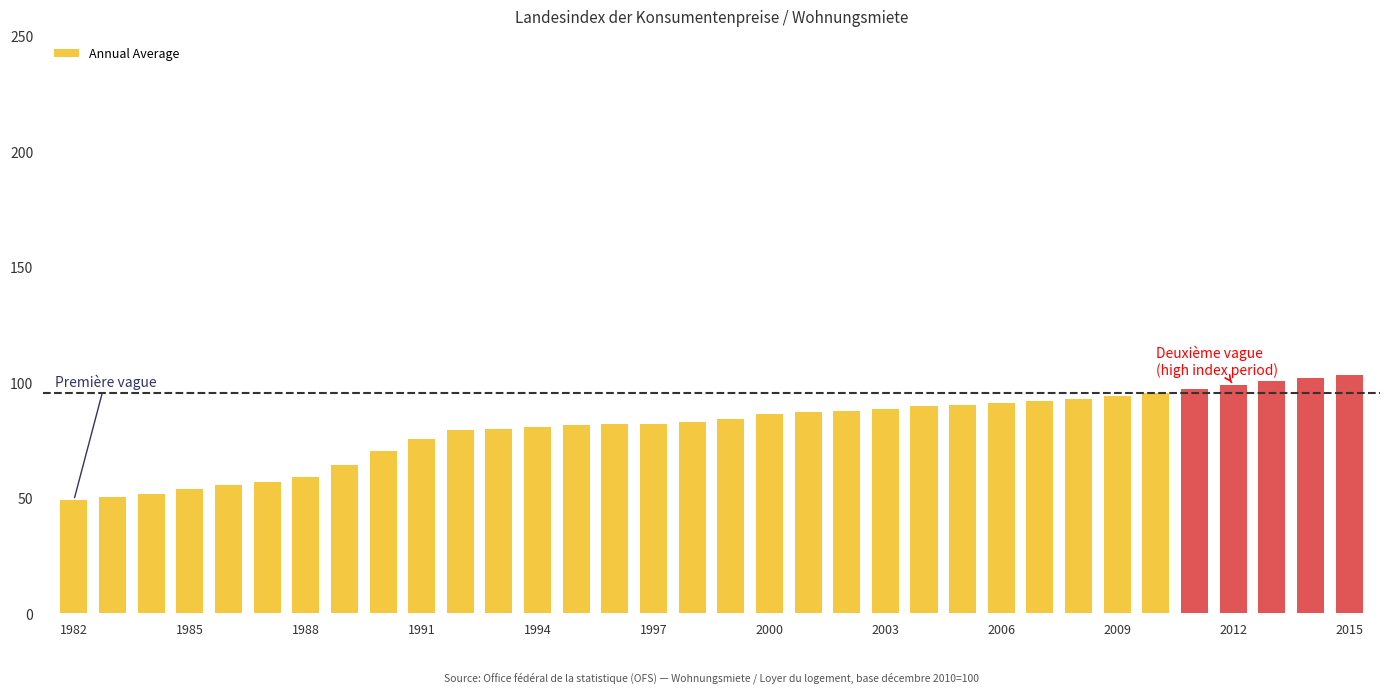

What is the value of the 9th bar from the left?

70.5